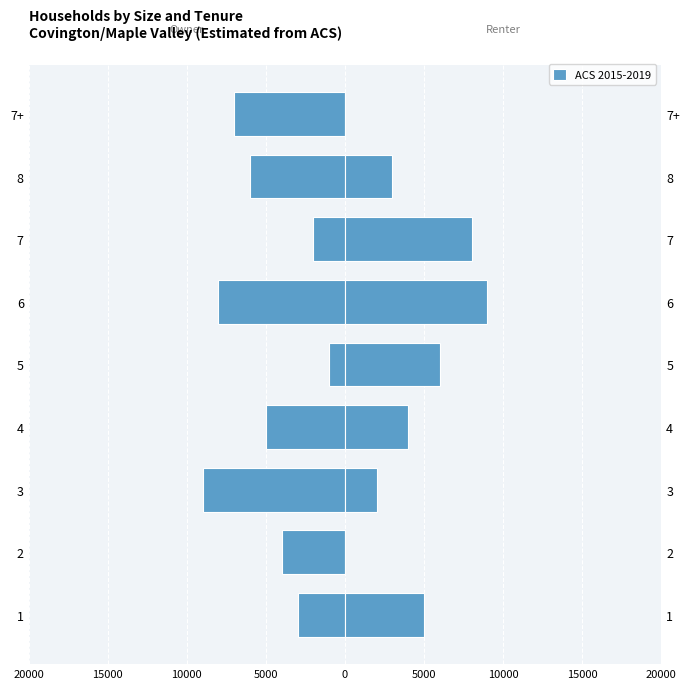

Count the number of values greater than -5000.

4